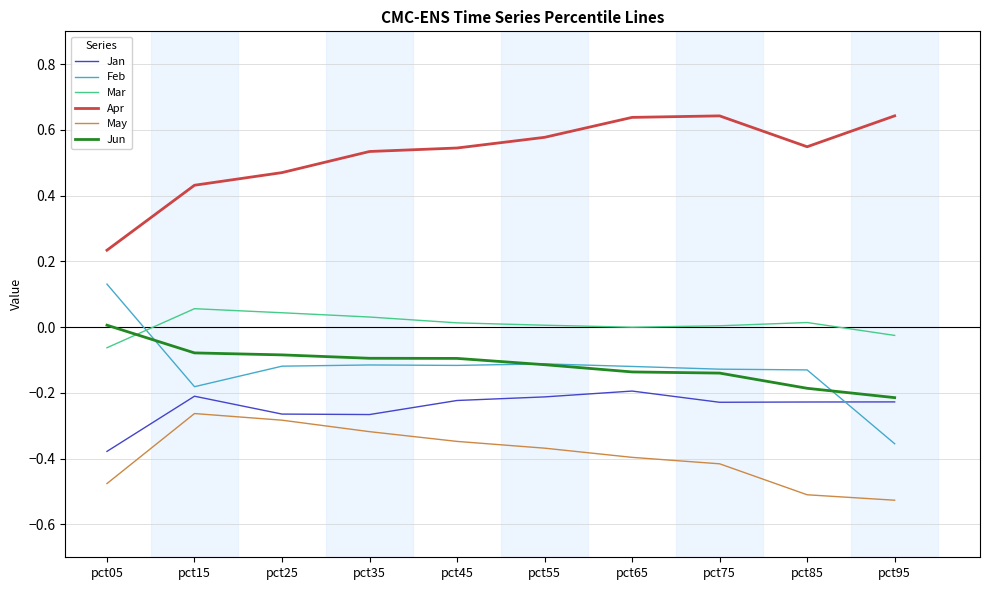

What are all the series names shown in the legend?

Jan, Feb, Mar, Apr, May, Jun